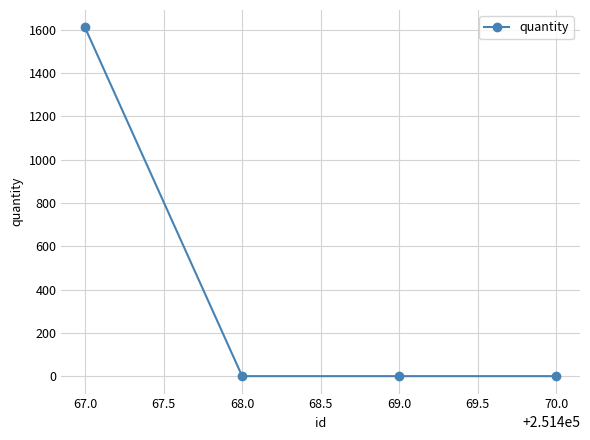

The value at 70.0 is 538. True or false?

False